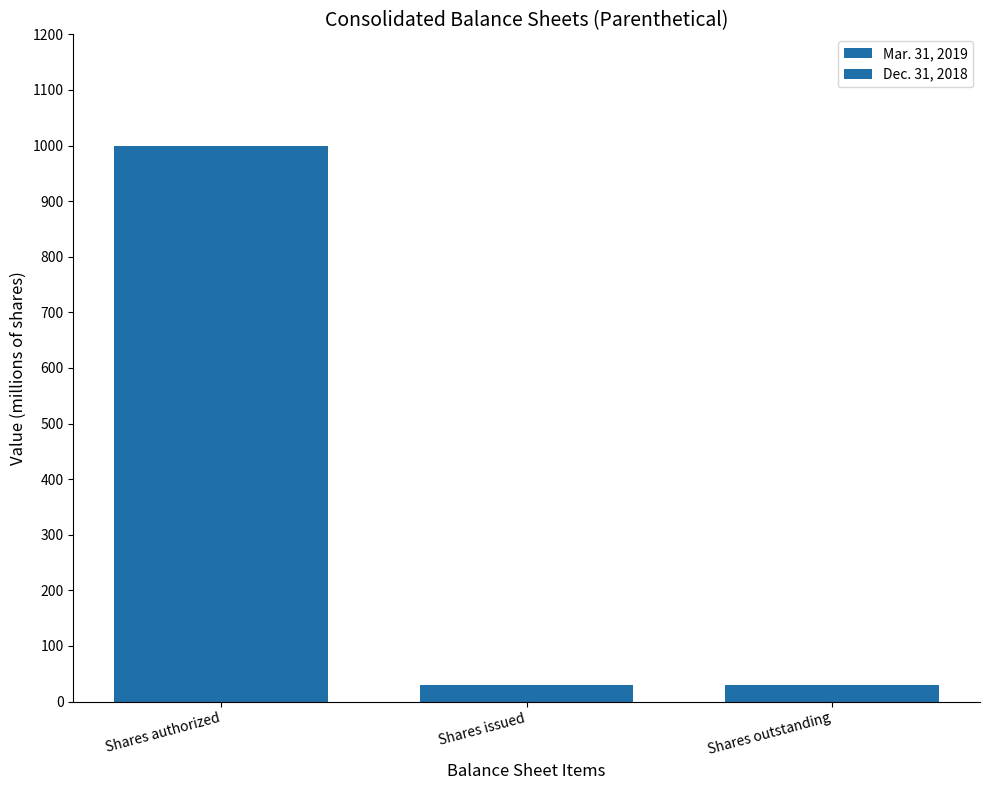

How many series are shown in this chart?

2